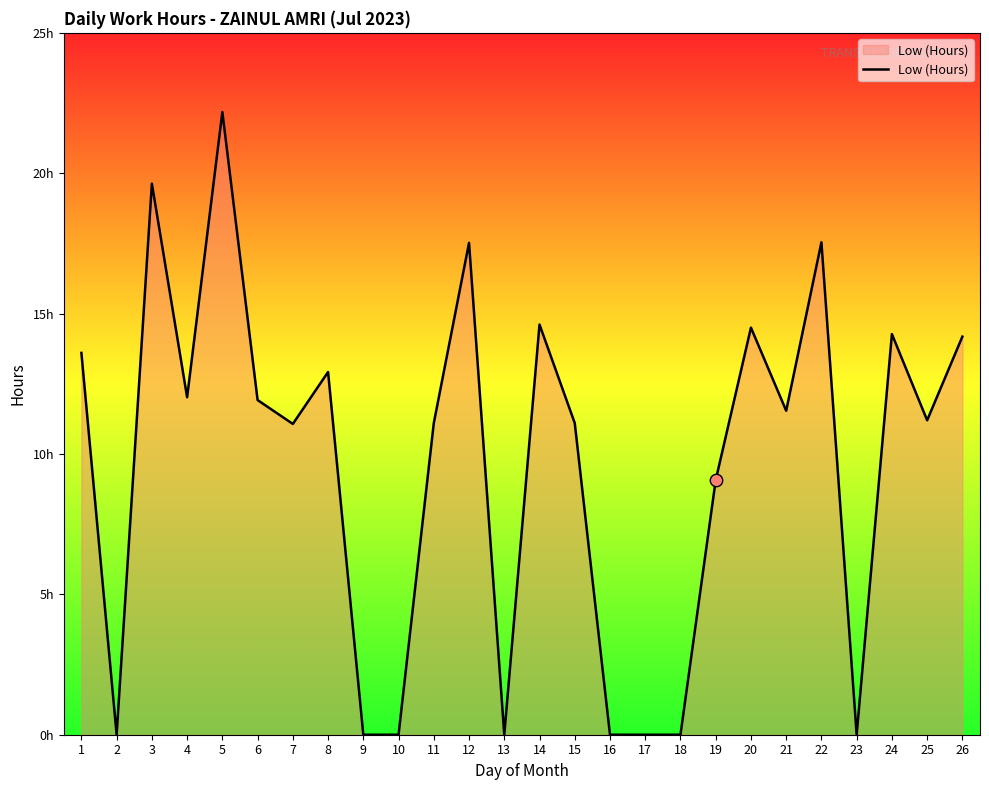

What is the change in value from 3 to 22?

-2.1